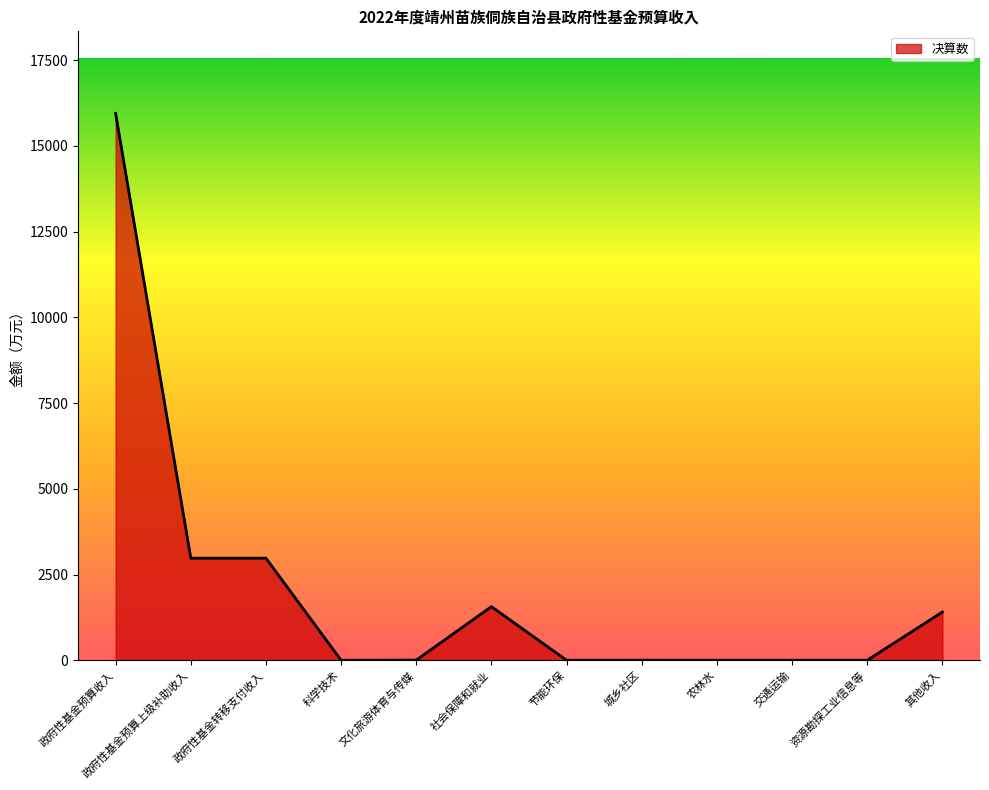

What is the difference between the maximum and minimum values?

15946